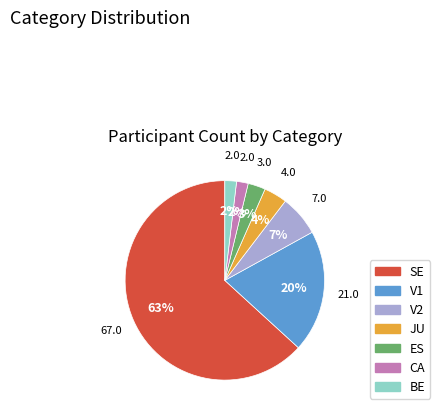

Is SE the majority of the pie?

Yes